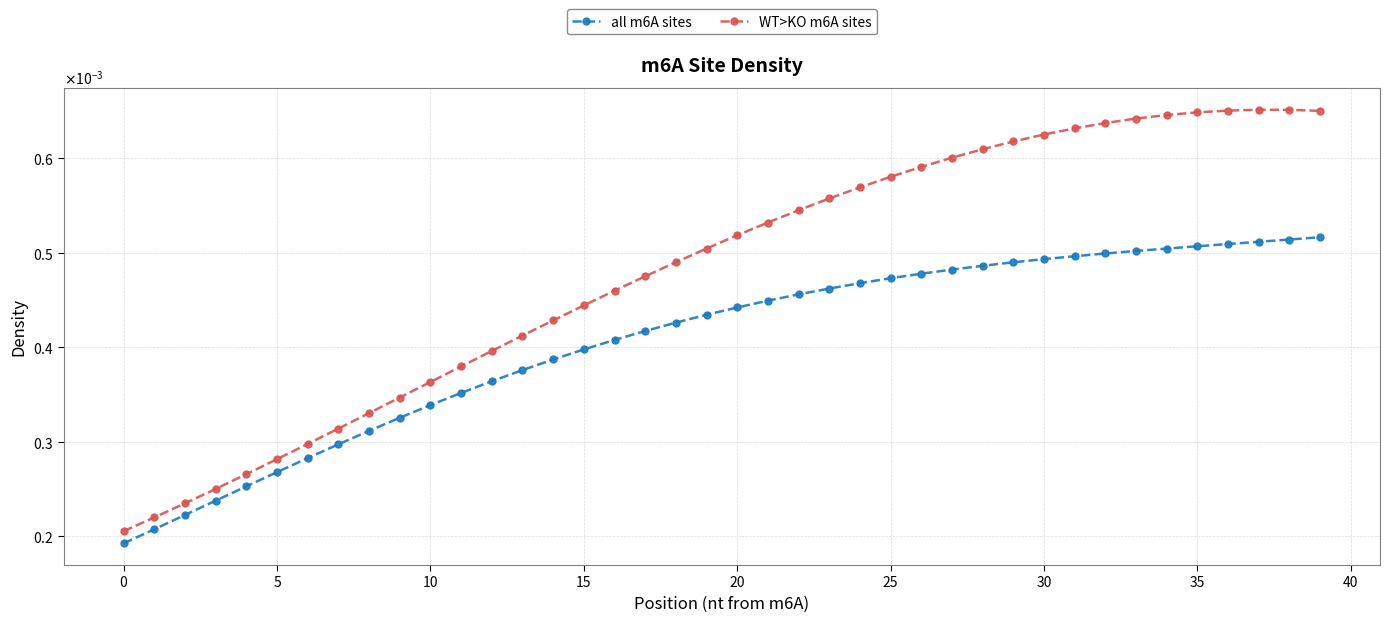

Is this an area chart (filled region under the line)?

No